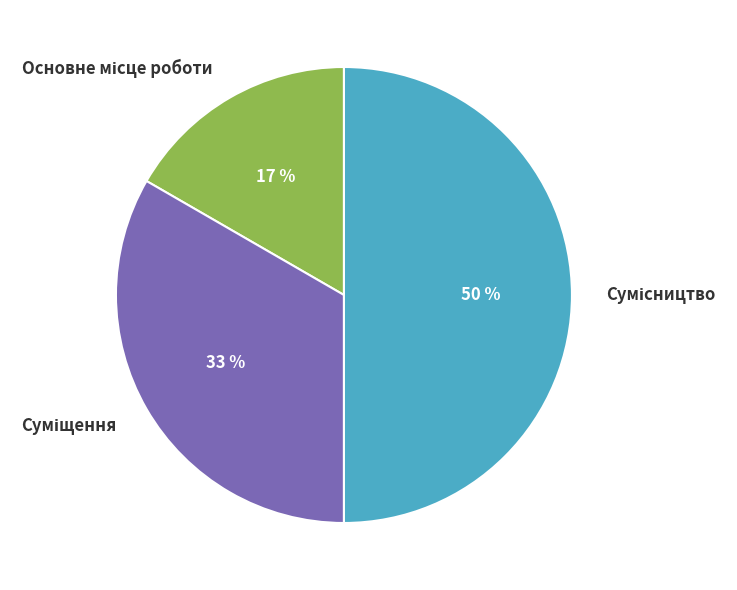

To the nearest percent, what is the difference between the largest and smallest slice percentages?

33%